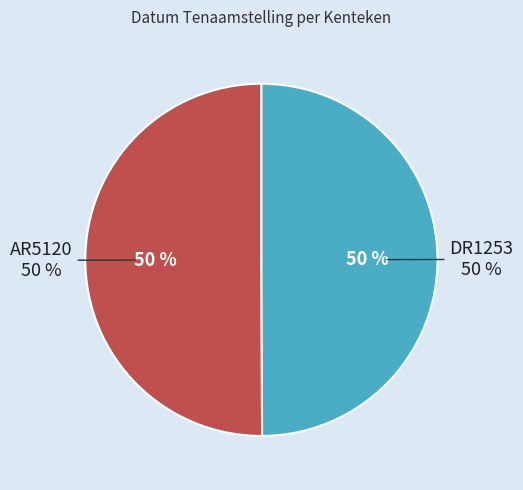

What percentage is the AR5120 slice, to the nearest percent?

50%